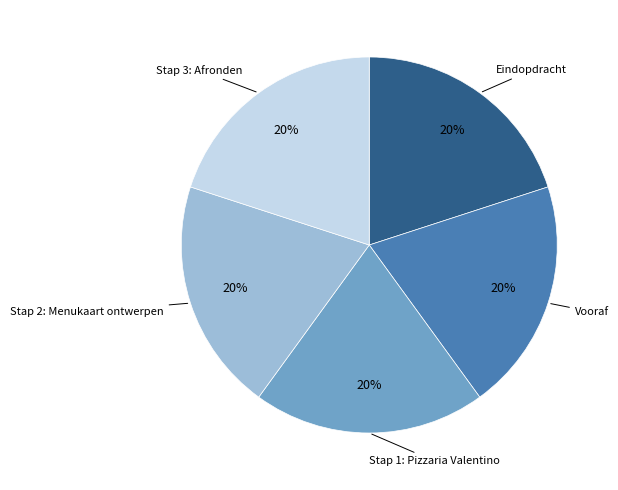

Is there a majority slice in this chart?

No